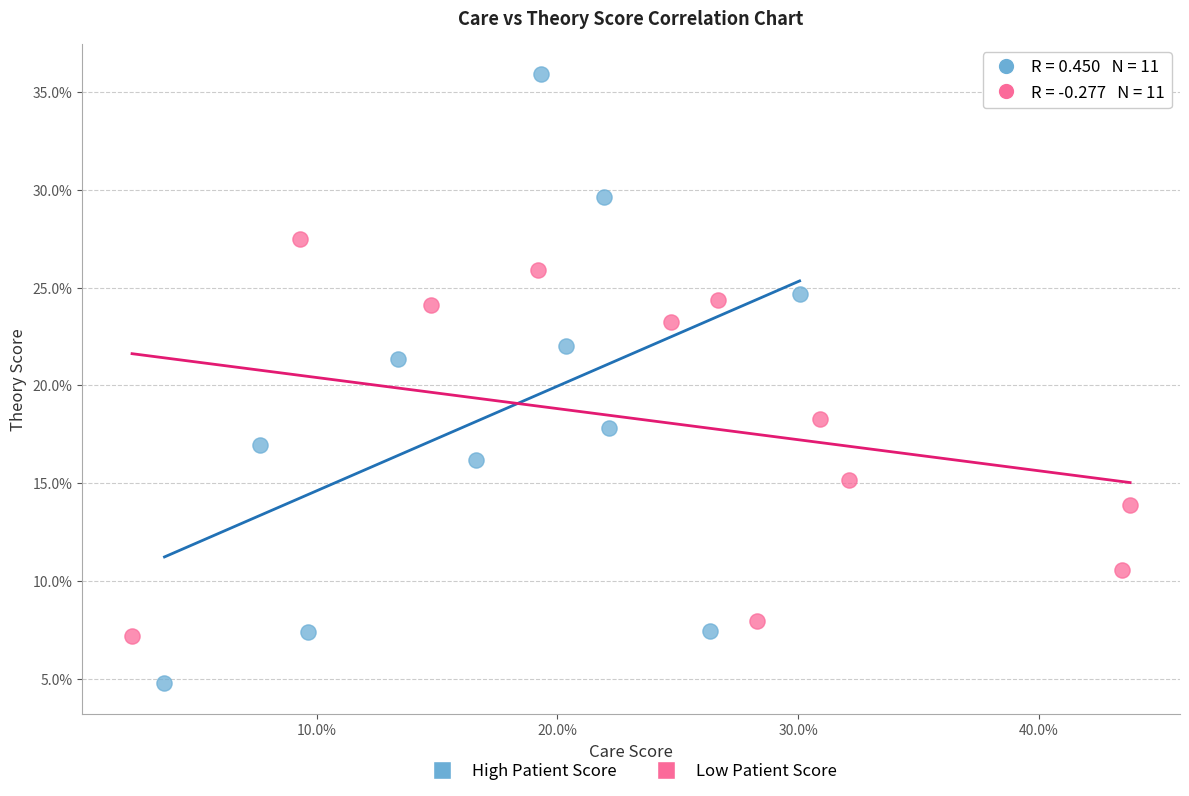

Which series reaches the maximum Y coordinate?

High Patient Score